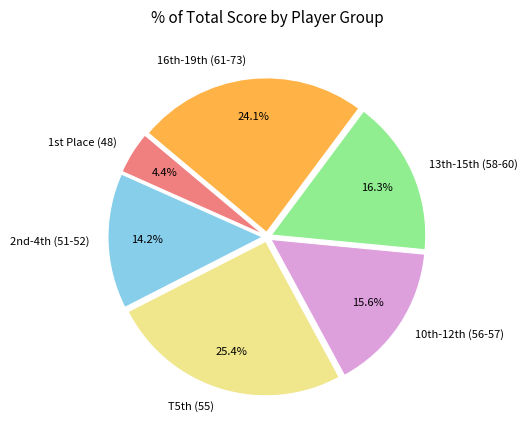

How many segments does this pie chart have?

6